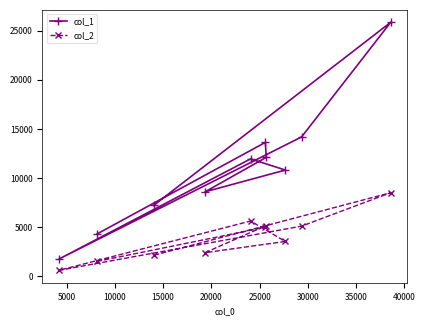

Which series has the largest total across all categories?

col_1